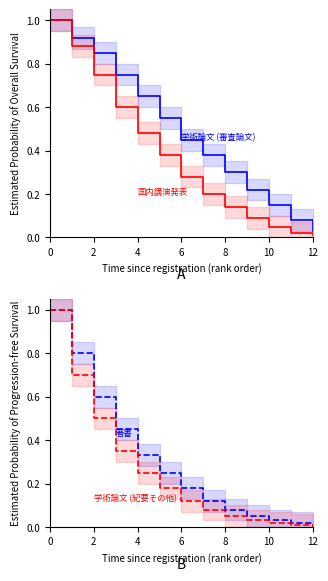

Reading left to right, extract all data points from this chart.

学術論文 (審査論文): 1.0	0.9	0.8	0.8	0.7	0.6	0.5	0.4	0.3	0.2	0.1	0.1	0.0
国内講演発表: 1.0	0.9	0.8	0.6	0.5	0.4	0.3	0.2	0.1	0.1	0.1	0.0	0.0
著書: 1.0	0.8	0.6	0.5	0.3	0.2	0.2	0.1	0.1	0.1	0.0	0.0	0.0
学術論文 (紀要その他): 1.0	0.7	0.5	0.3	0.2	0.2	0.1	0.1	0.1	0.0	0.0	0.0	0.0